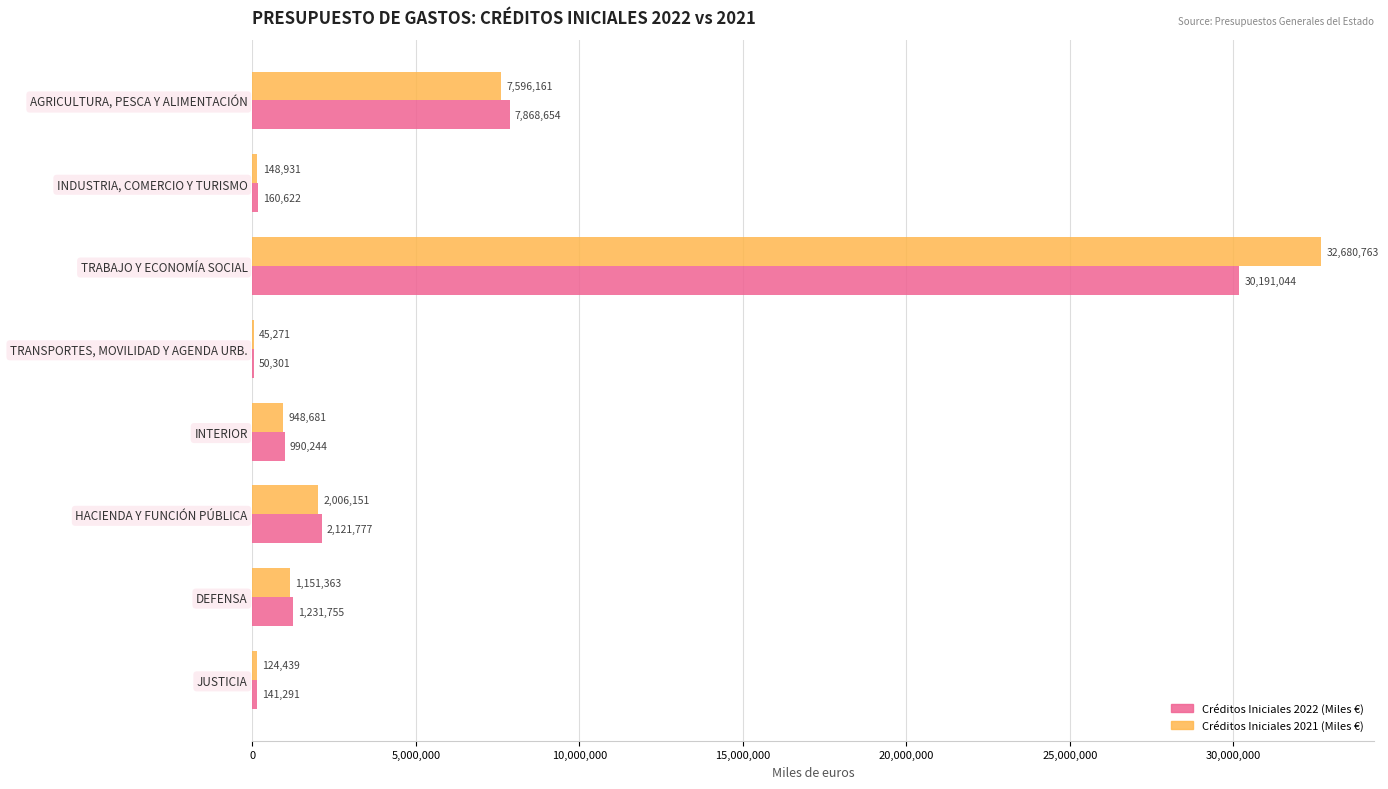

At which label is Créditos Iniciales 2021 (Miles €) closest to 16363017?

AGRICULTURA, PESCA Y ALIMENTACIÓN